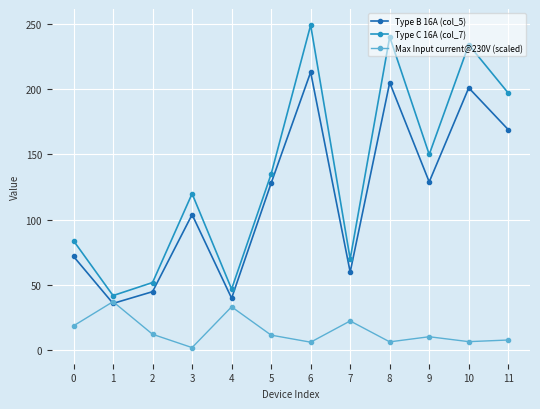

At which category does Type C 16A (col_7) reach its first local peak?

3